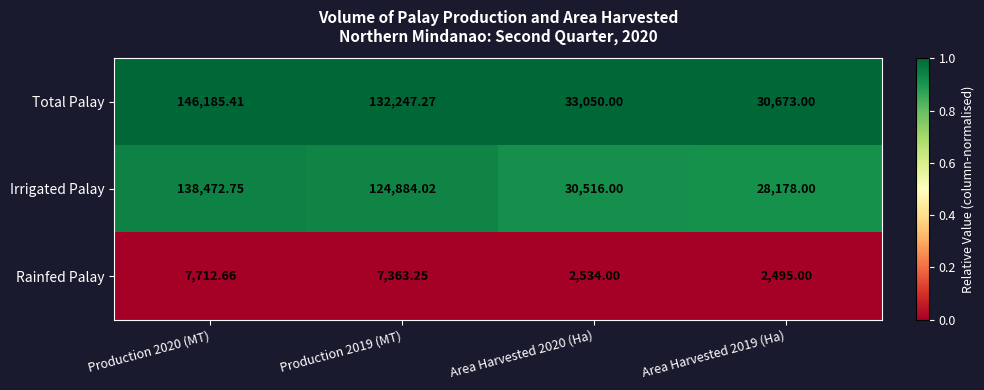

List the series in order of their peak value, lowest first.

Rainfed Palay, Irrigated Palay, Total Palay